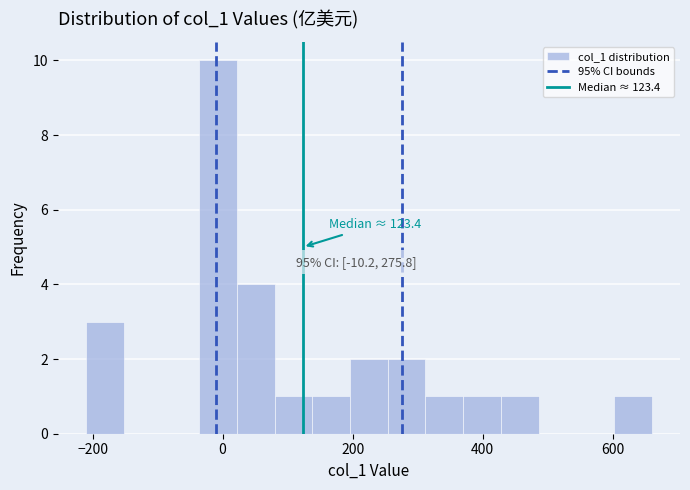

Around what value on the x-axis is the tallest bar? Give the approximate position of its centre, as read against the axis.

0